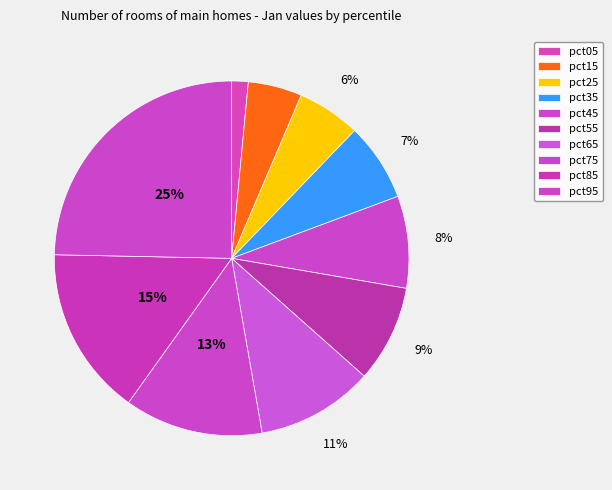

How many segments does this pie chart have?

10